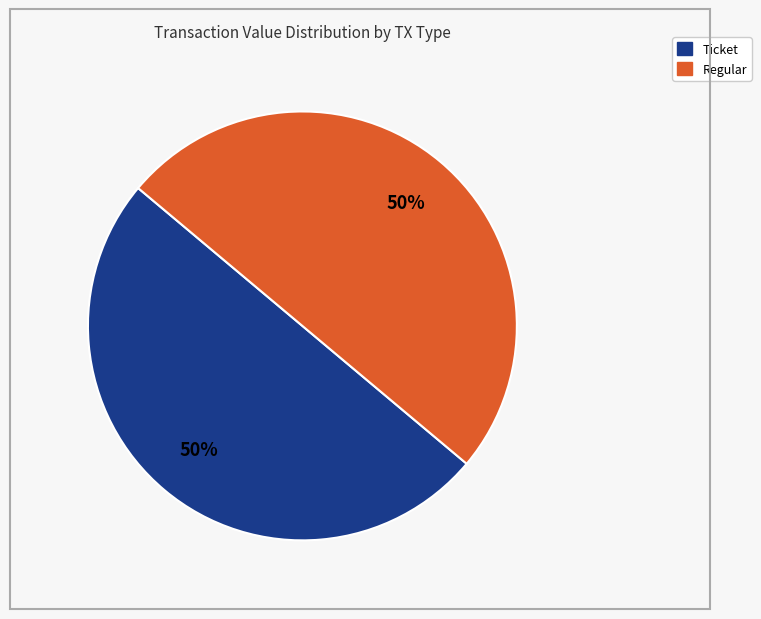

To the nearest percent, what is the average slice percentage?

50%